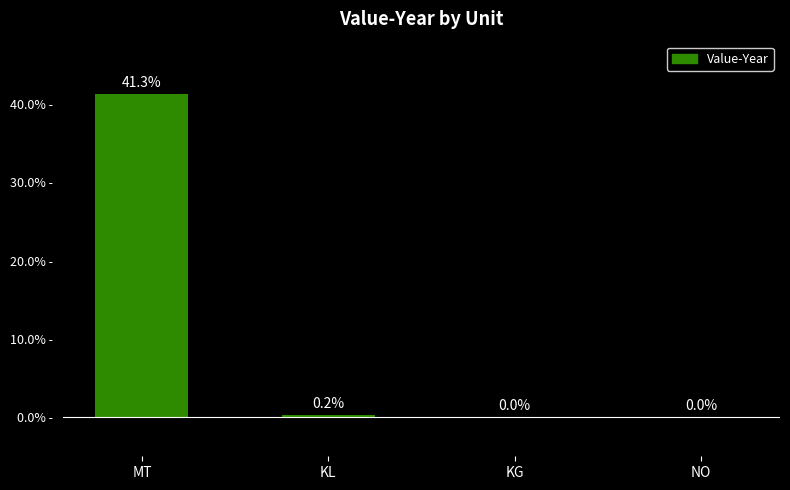

The chart shows a value of 0.0 at KG. True or false?

True